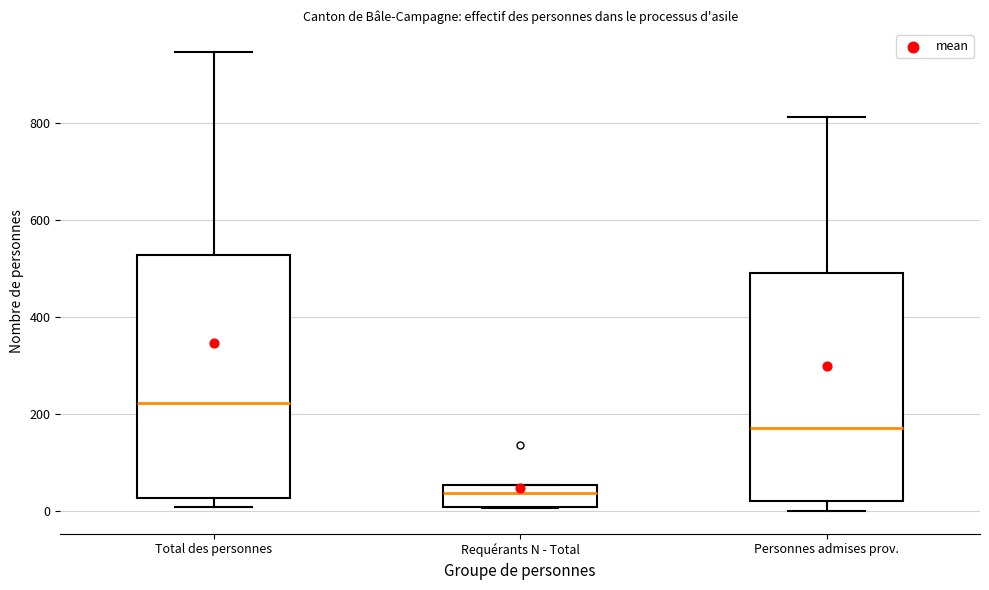

Comparing the boxes themselves (not the whiskers), which one is the tallest?

Total des personnes